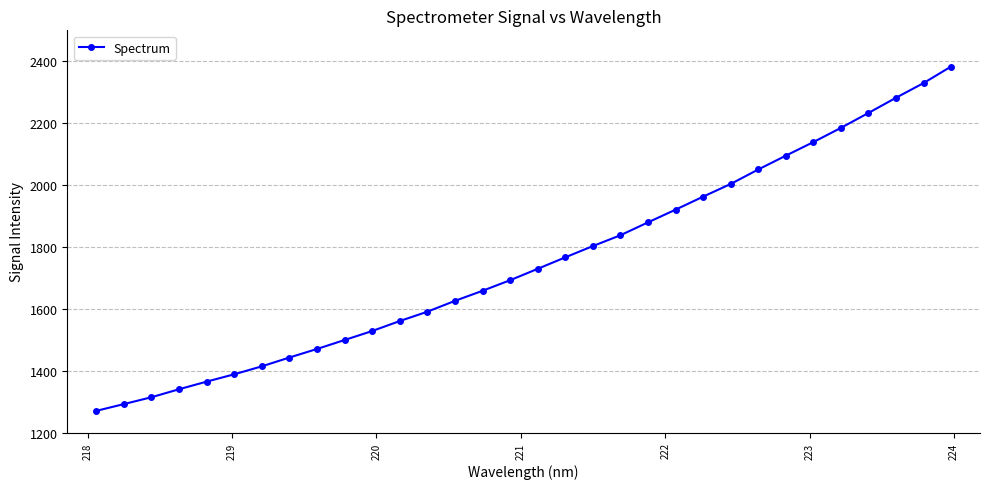

What is the value of the 25th point from the left?

2050.3